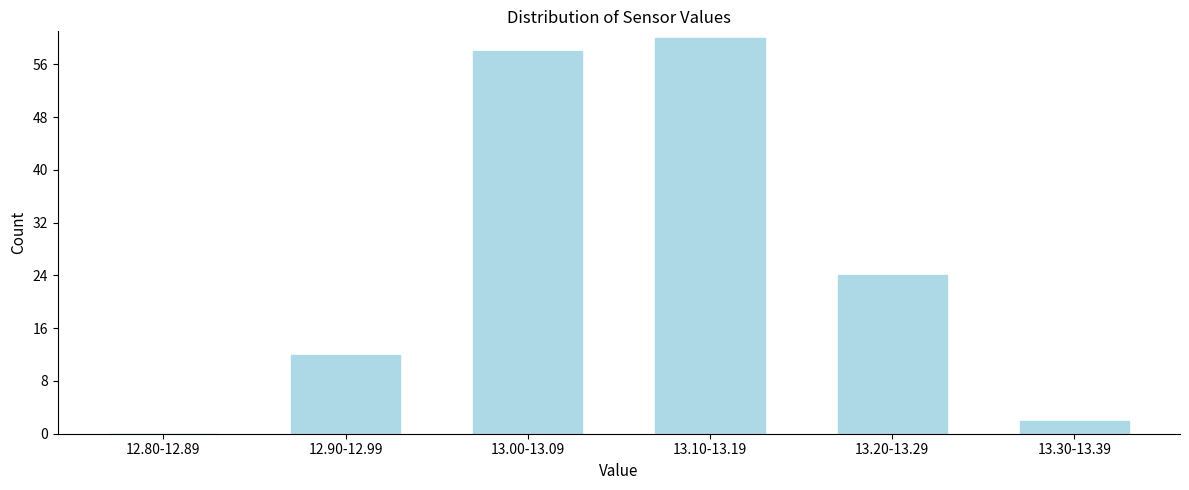

Reading right to left, extract all data points from this chart.

13.30-13.39=2	13.20-13.29=24	13.10-13.19=60	13.00-13.09=58	12.90-12.99=12	12.80-12.89=0